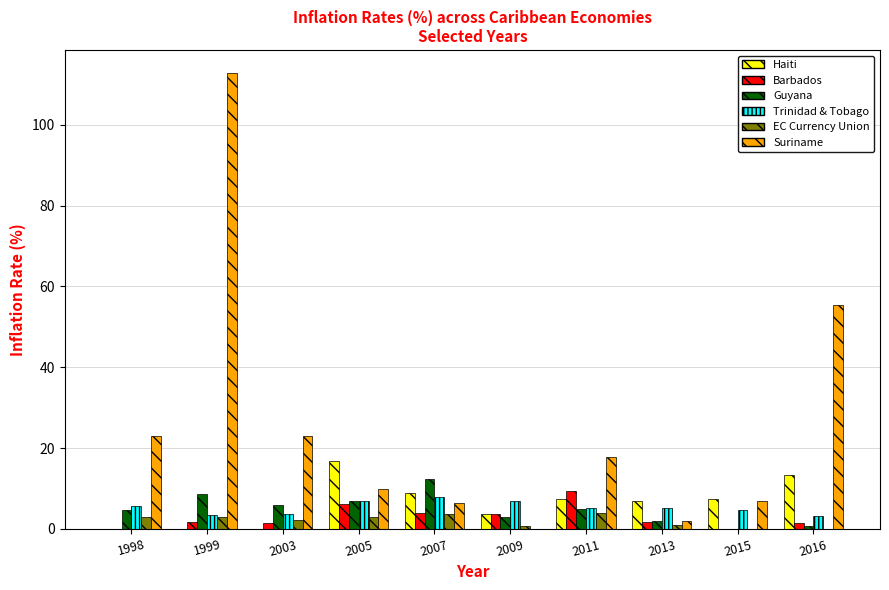

What is the spread (max minus min) of values at 2009?

7.0